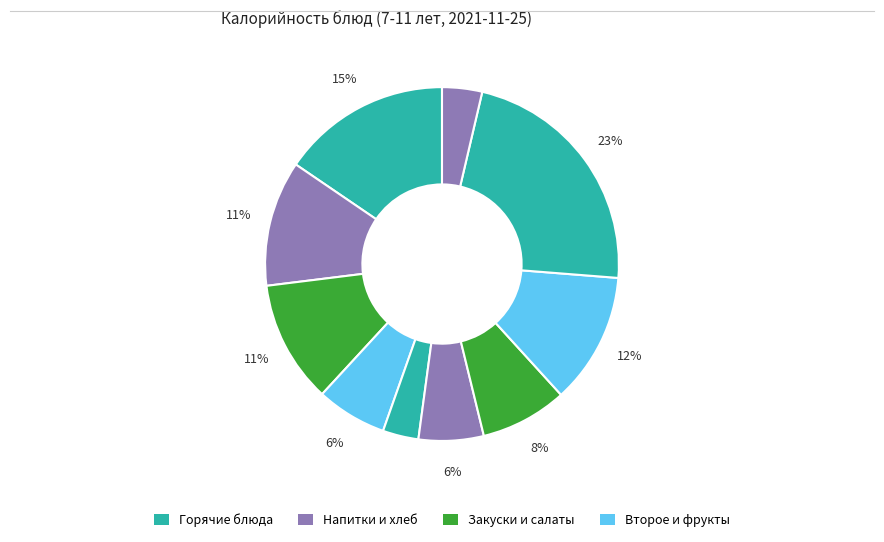

How many segments does this pie chart have?

10